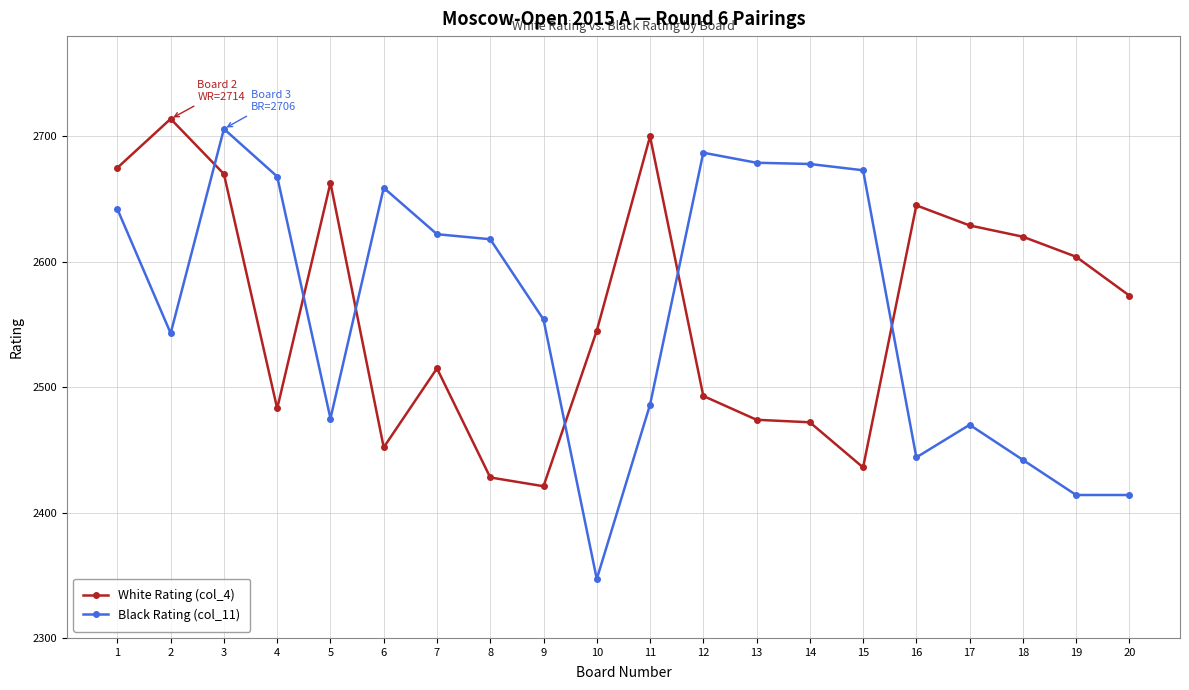

What are all the series names shown in the legend?

White Rating (col_4), Black Rating (col_11)